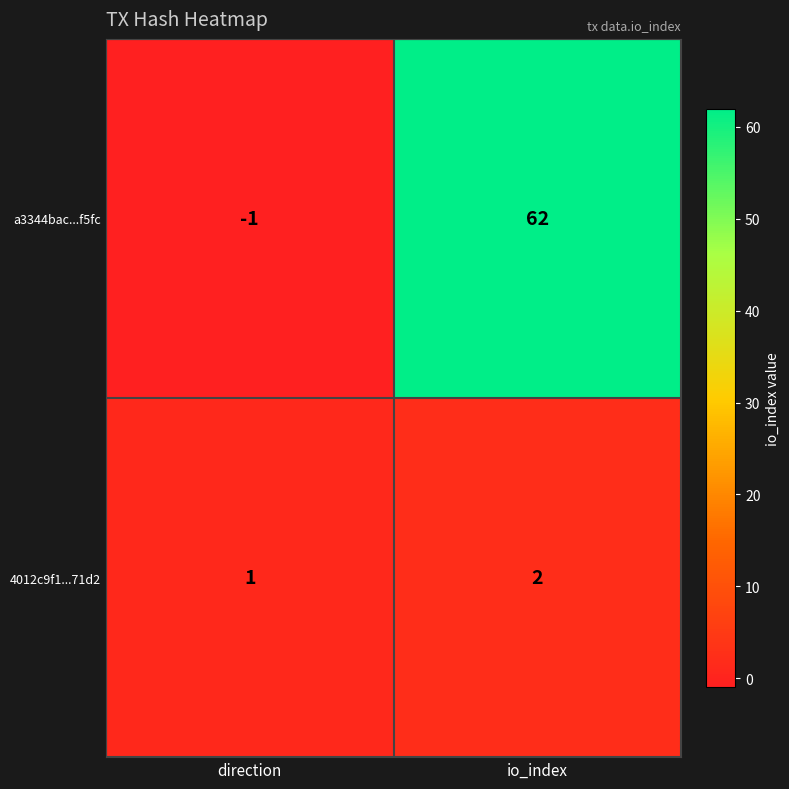

Which category has the lowest value in the a3344bac...f5fc series?

direction